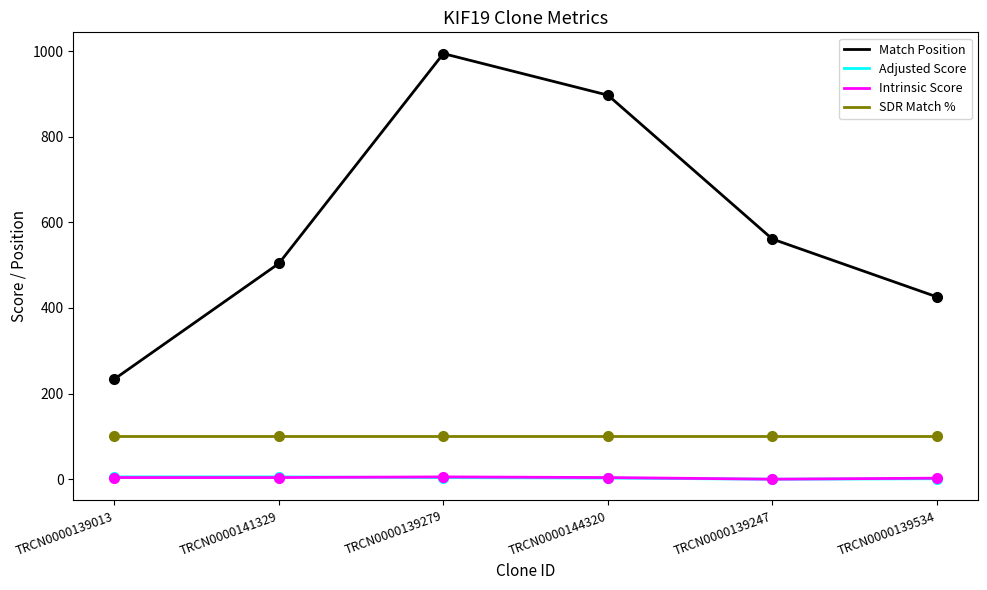

Which category has the highest value across all series?

TRCN0000139279